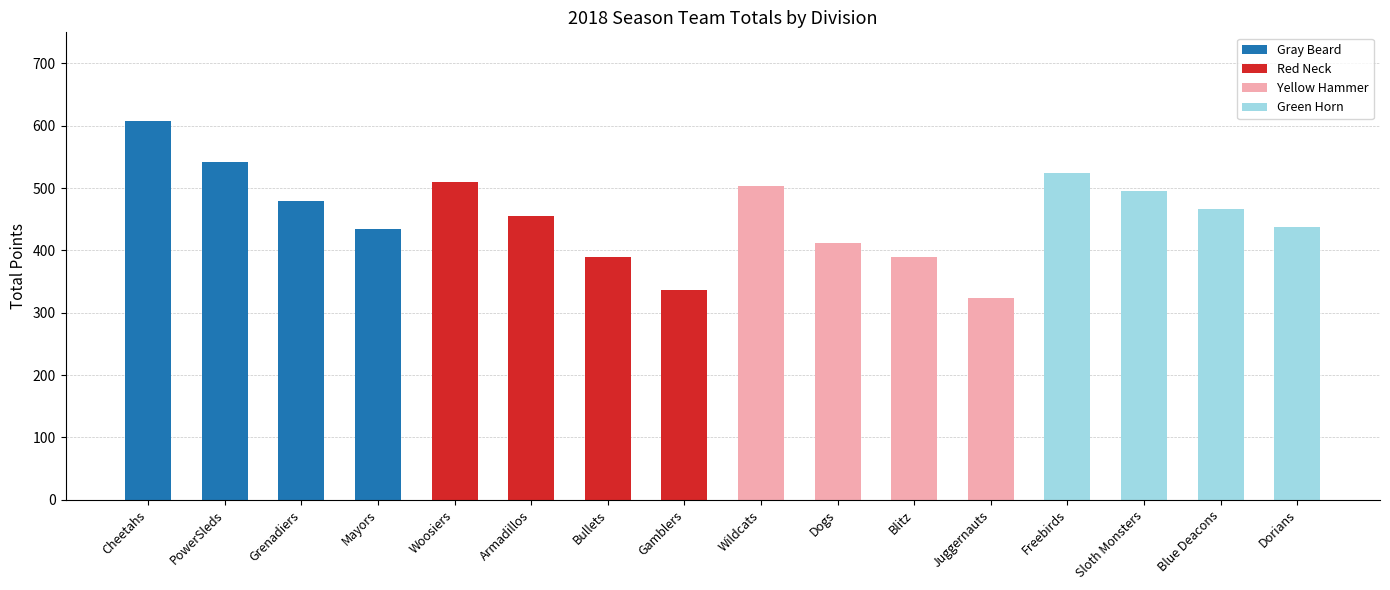

Which category has the highest value in the Gray Beard series?

Cheetahs